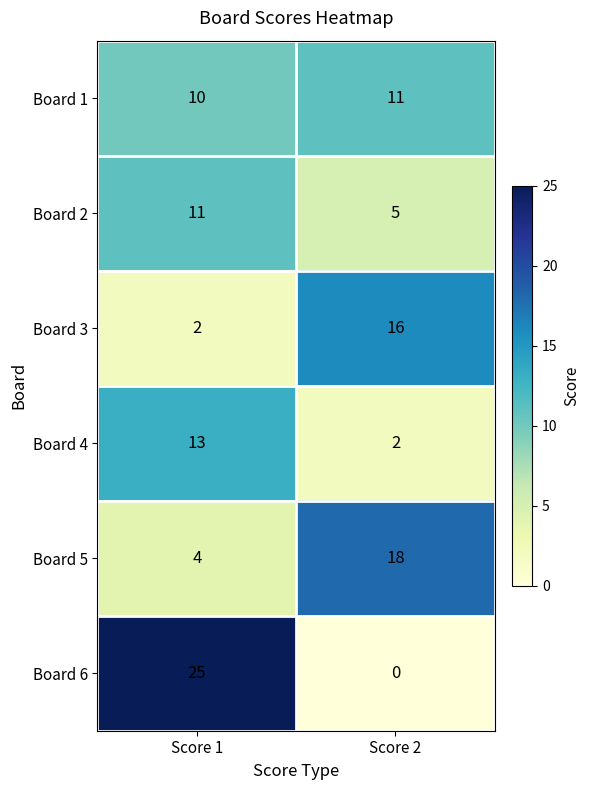

True or false: Board 1 has a value of 17 at Score 2.

False